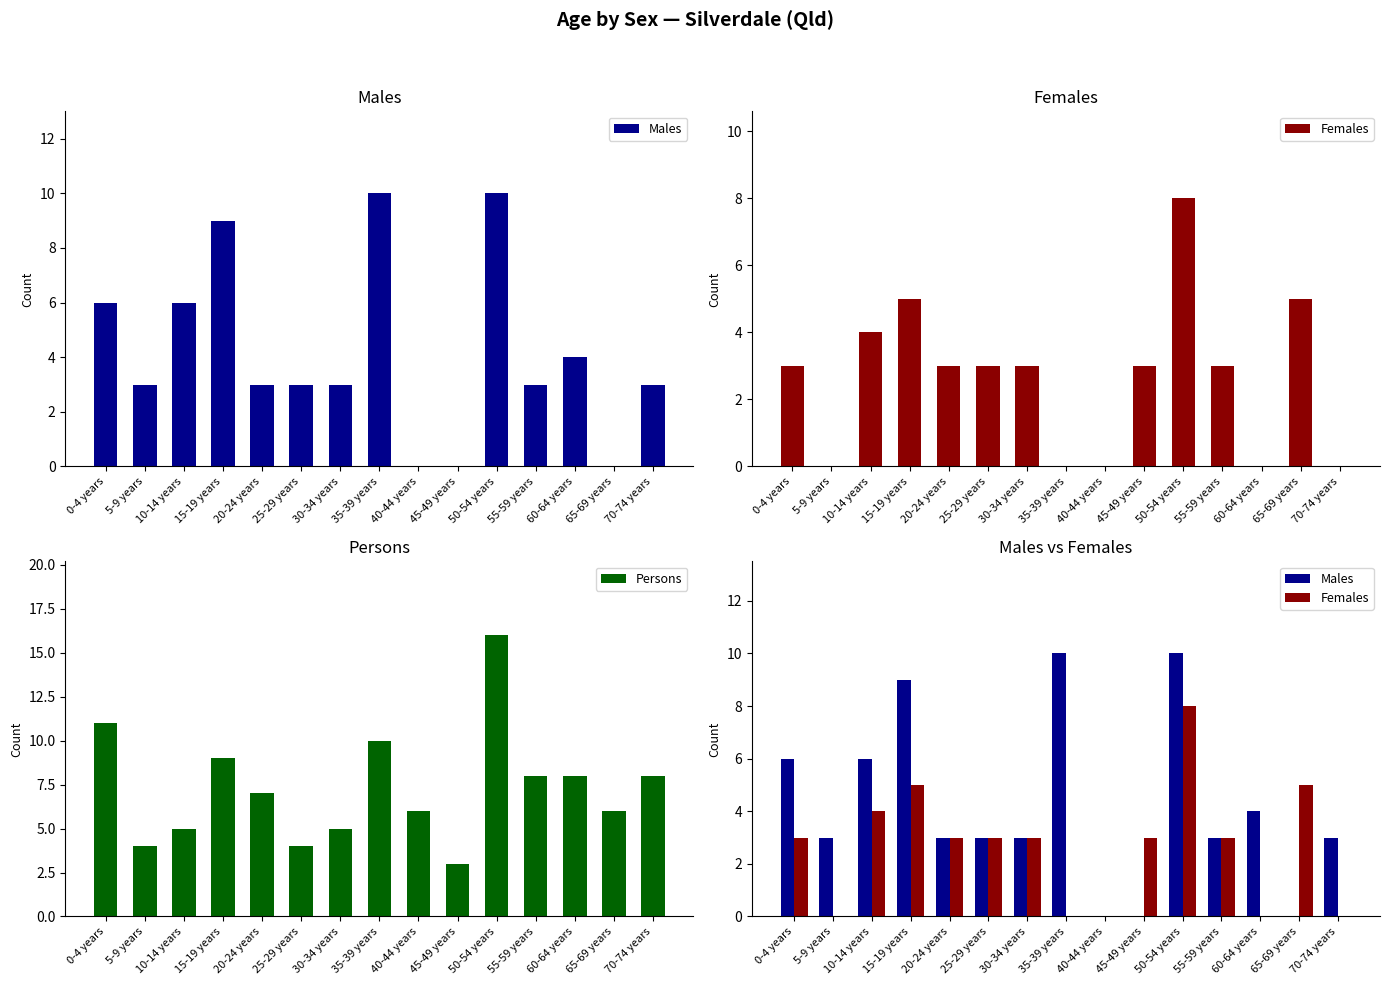

What is the total value across all series at 55-59 years?

14